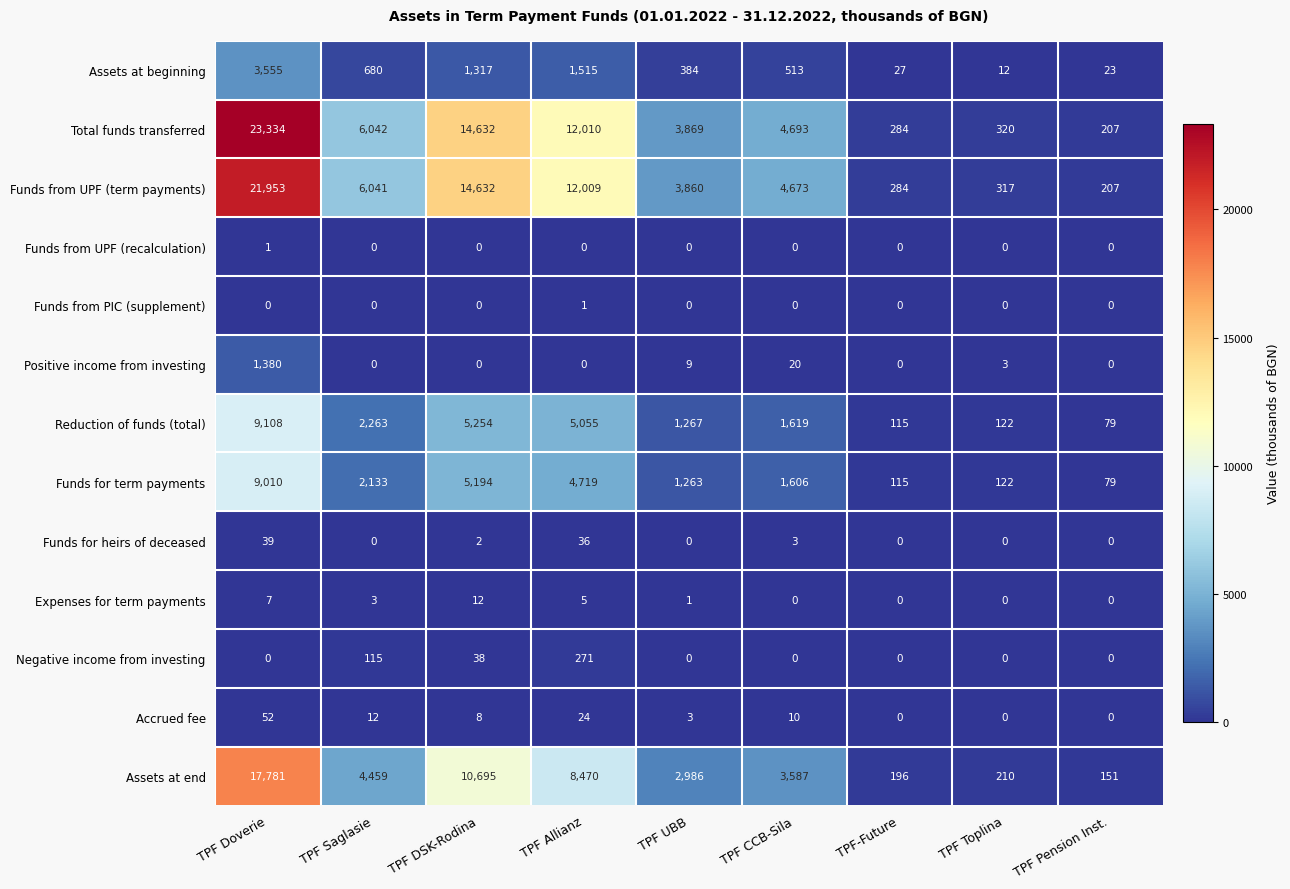

What is the maximum value shown in the chart?

23334